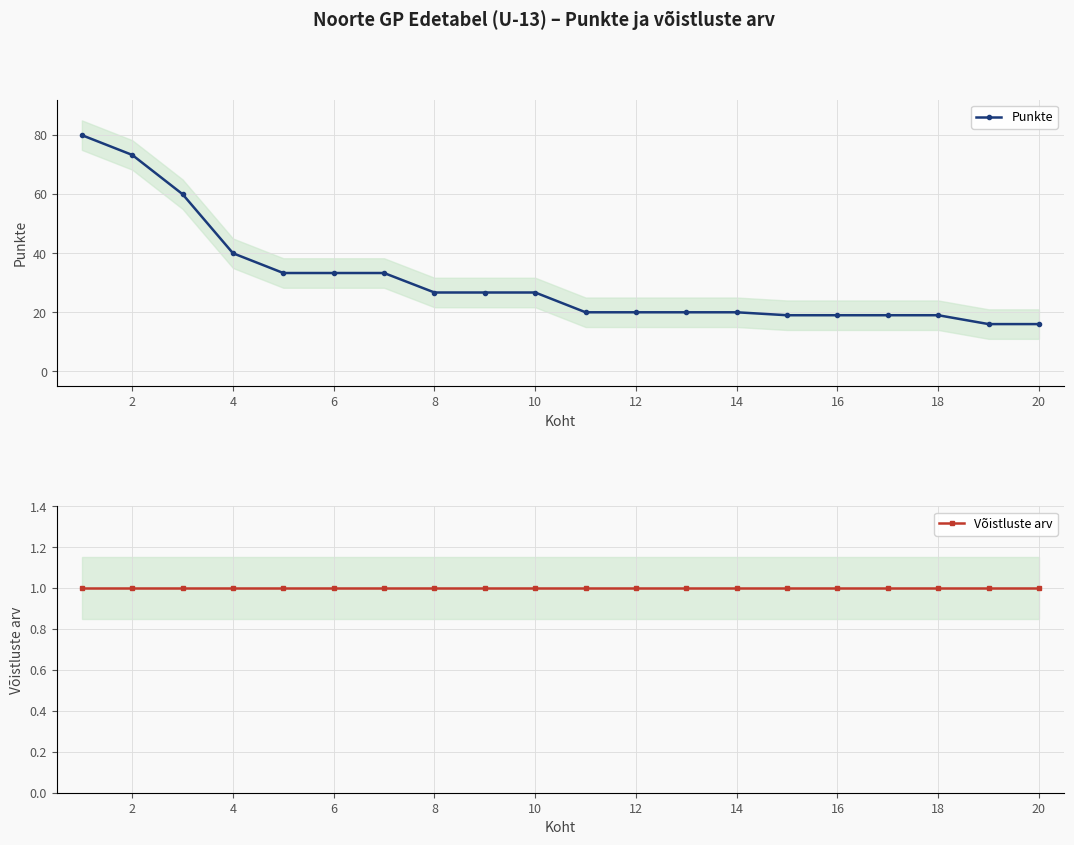

Where is Punkte nearest to the value 48?

4